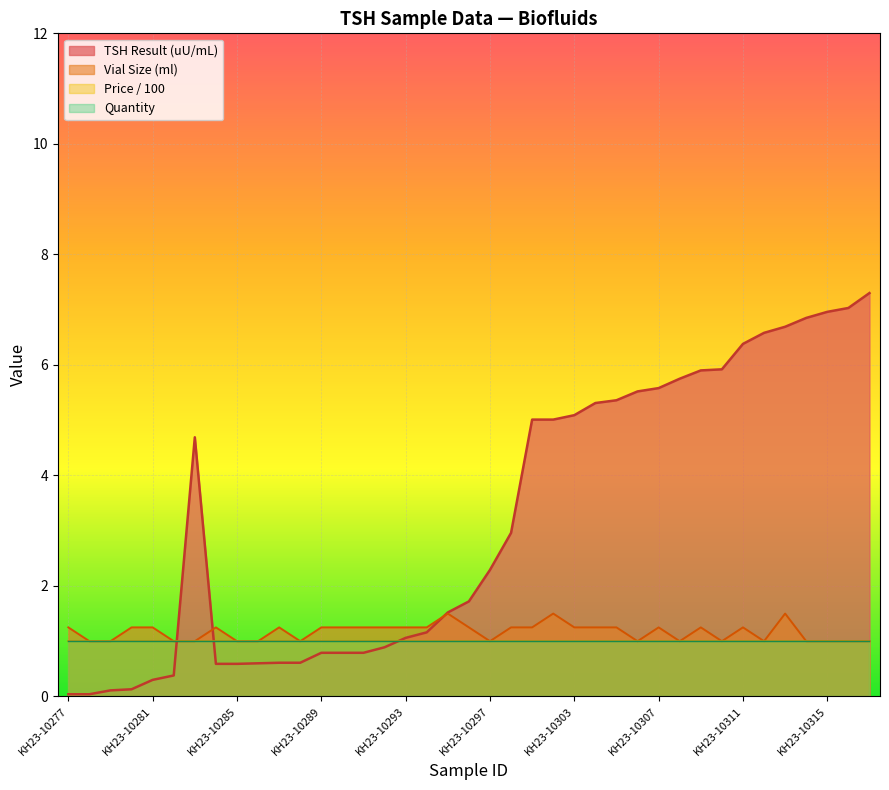

Which series ends up on top after the final intersection of Vial Size (ml) and TSH Result (uU/mL)?

TSH Result (uU/mL)